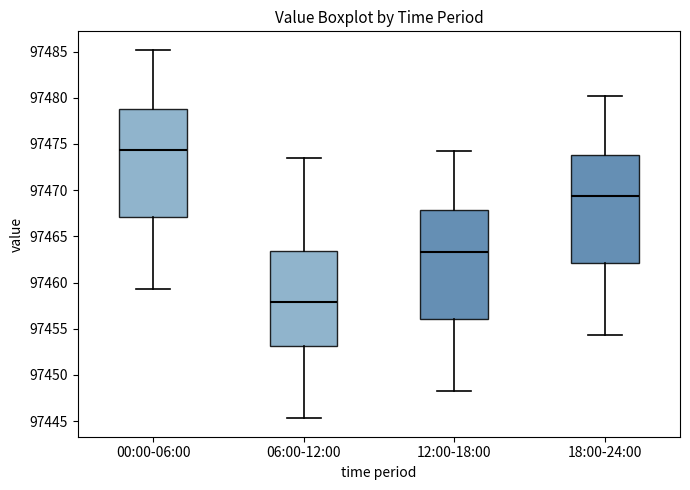

Where does the upper whisker of the box for 12:00-18:00 end on the y-axis? The values are not printed on the chart, so give them approximately, as read against the axis.

97474.0